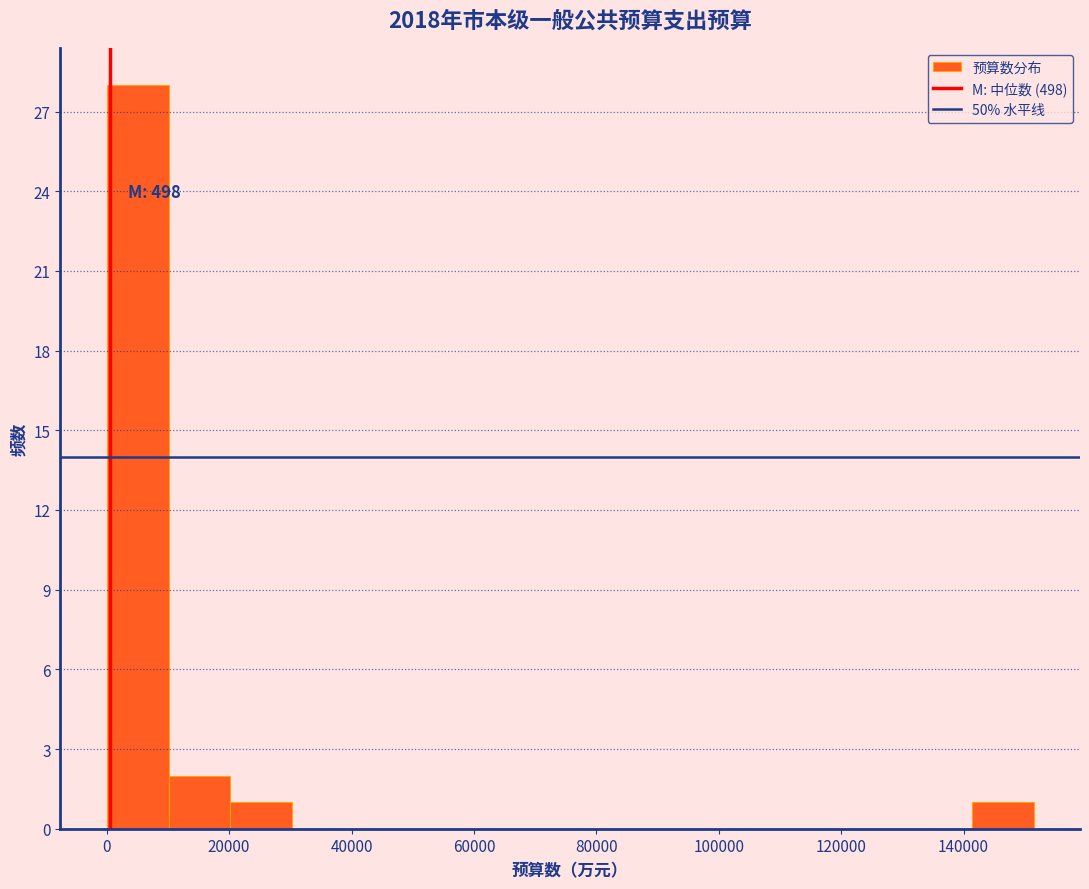

Over which range of the x-axis is the bar tallest?

0 to 10000